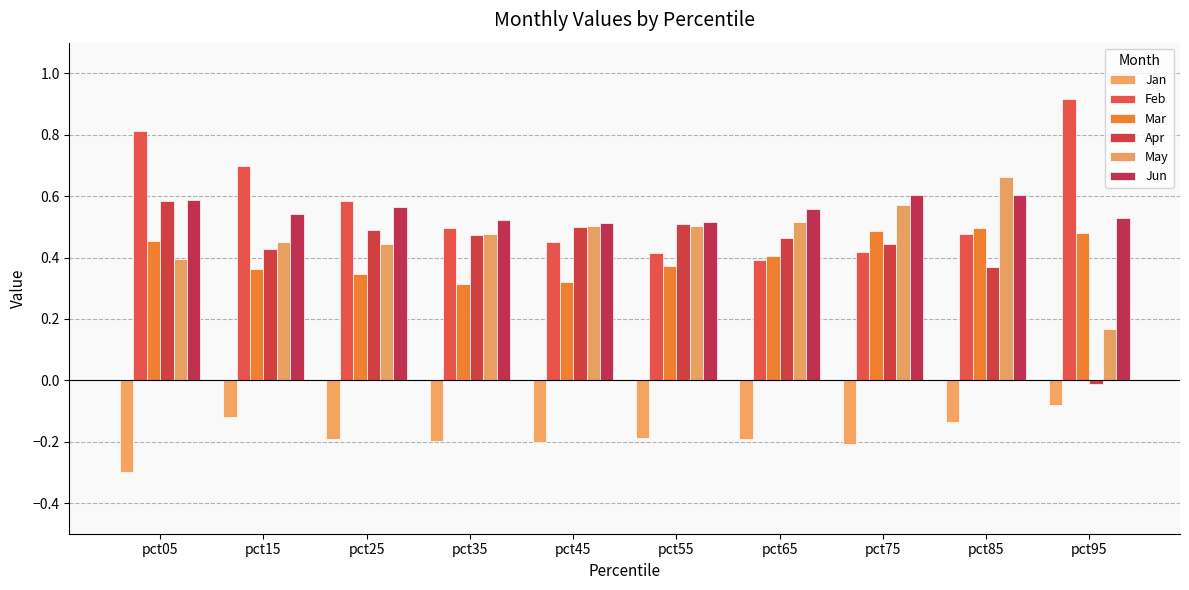

Is it true that Feb equals 0.8 at pct35?

False